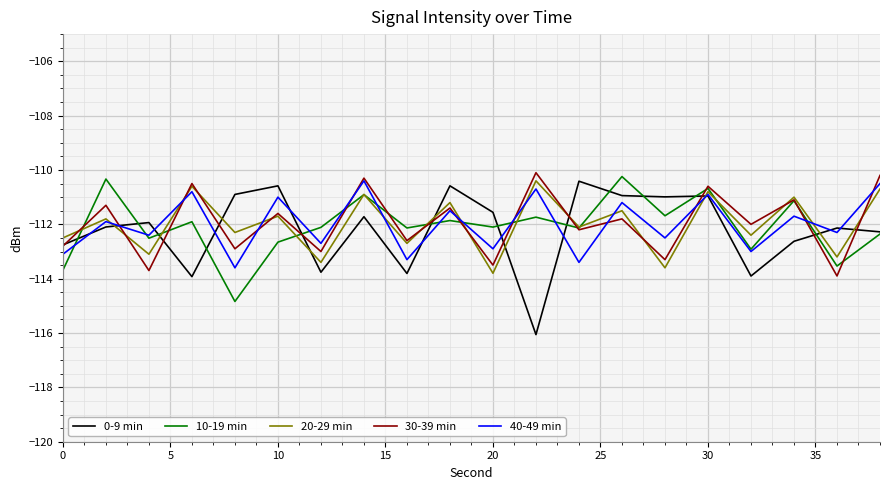

In 20-29 min, how many points are lower than both neighbors (excluding endpoints)?

9